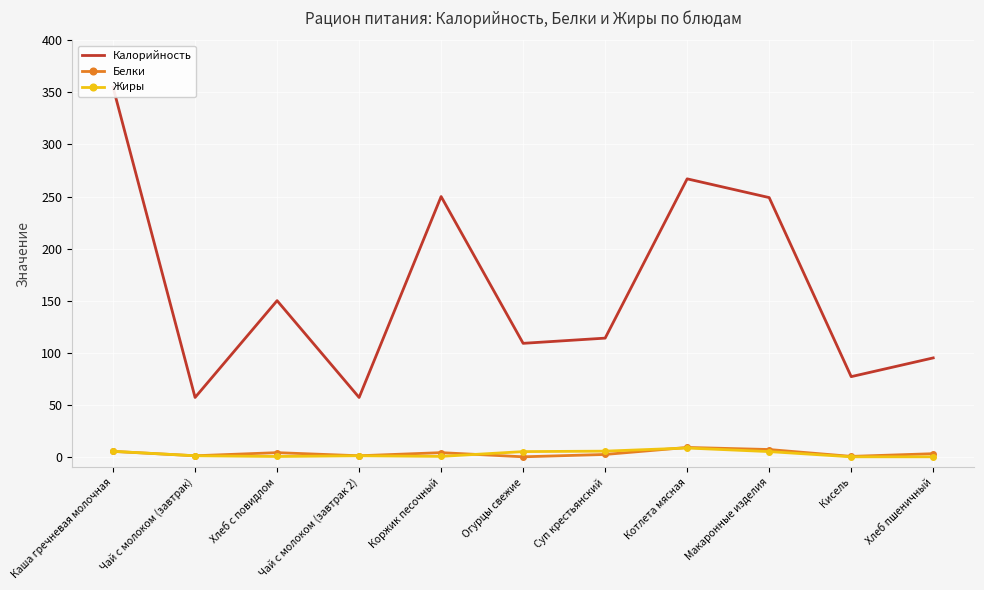

Is this an area chart (filled region under the line)?

No